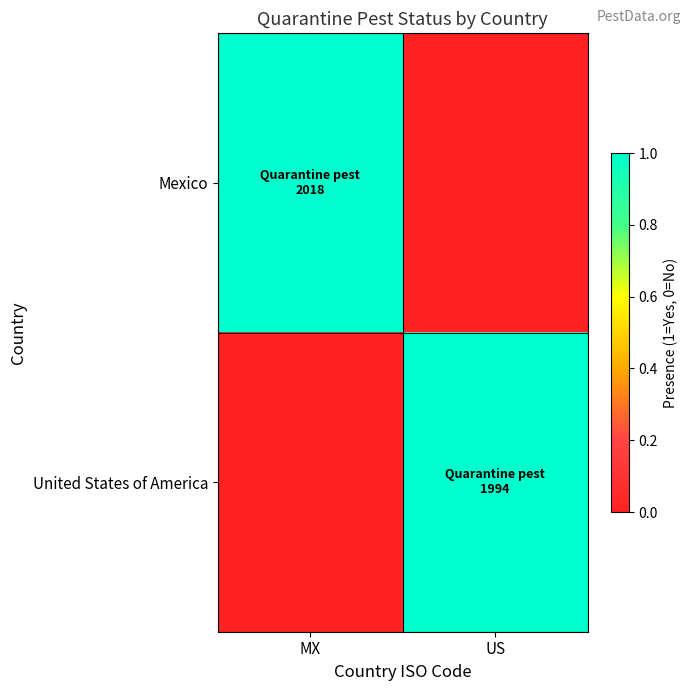

Reading right to left, transcribe all the data shown in this chart.

Mexico: US=0	MX=1
United States of America: US=1	MX=0